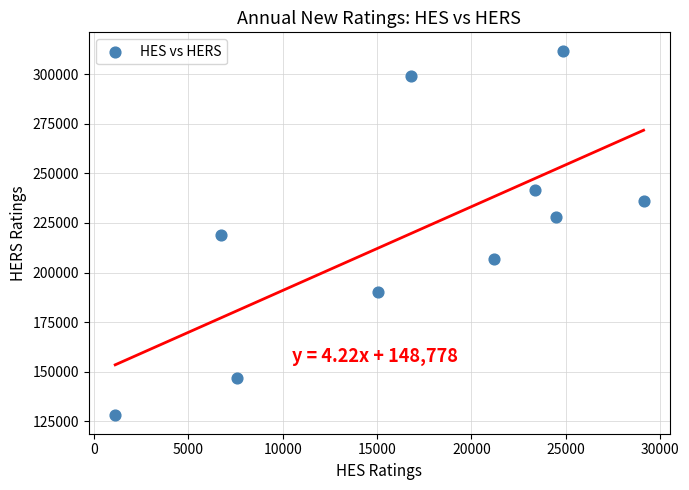

What is the range of X values (max minus min)?

28006